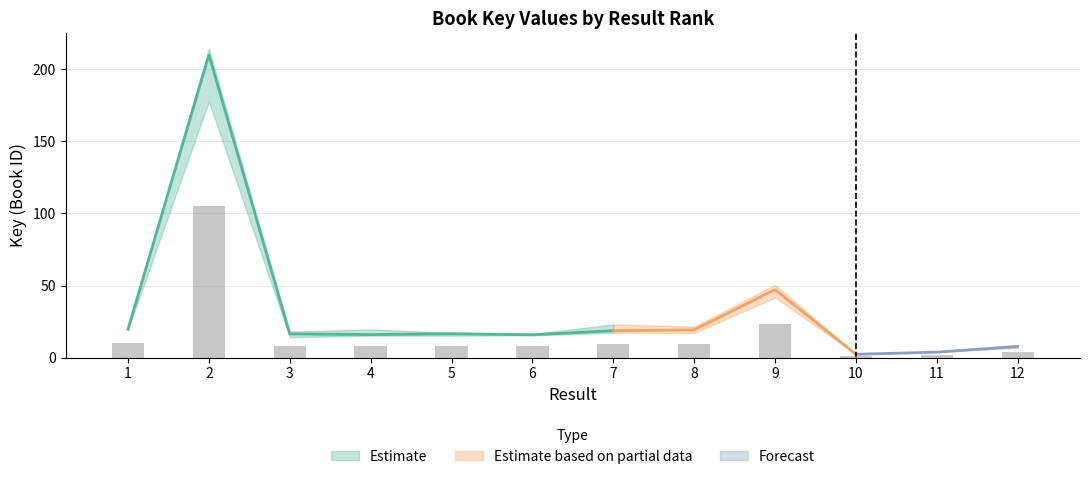

How many values exceed 8?

7